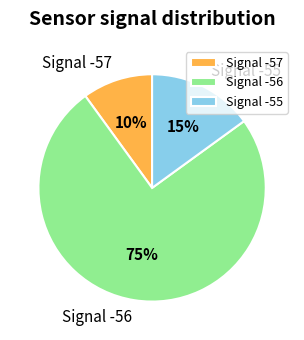

To the nearest percent, what percentage of the pie is Signal -56?

75%